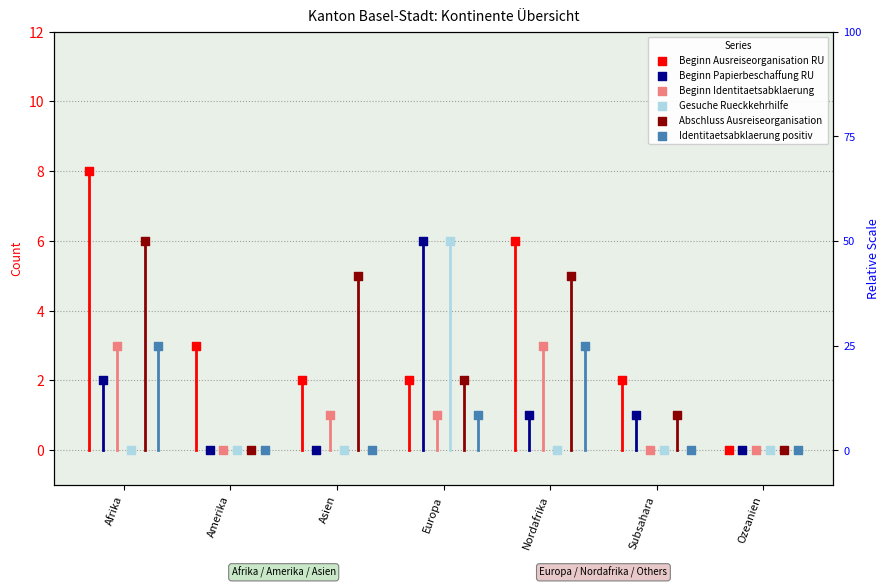

Is the value of Identitaetsabklaerung positiv at Asien greater than the value of Beginn Ausreiseorganisation RU at Nordafrika?

No